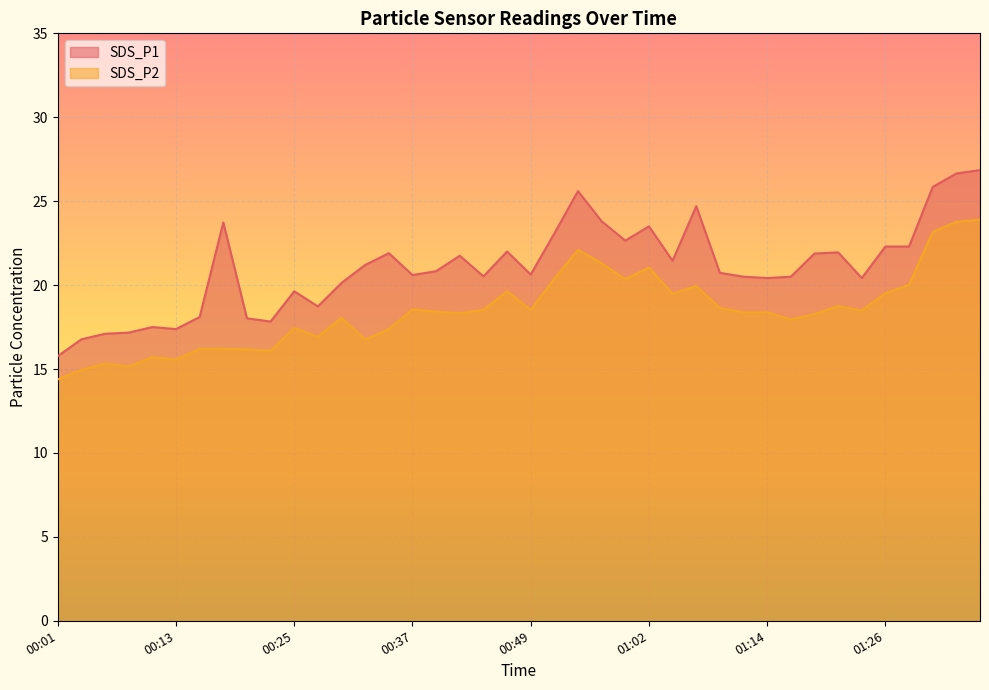

Which category has the lowest value across all series?

00:01